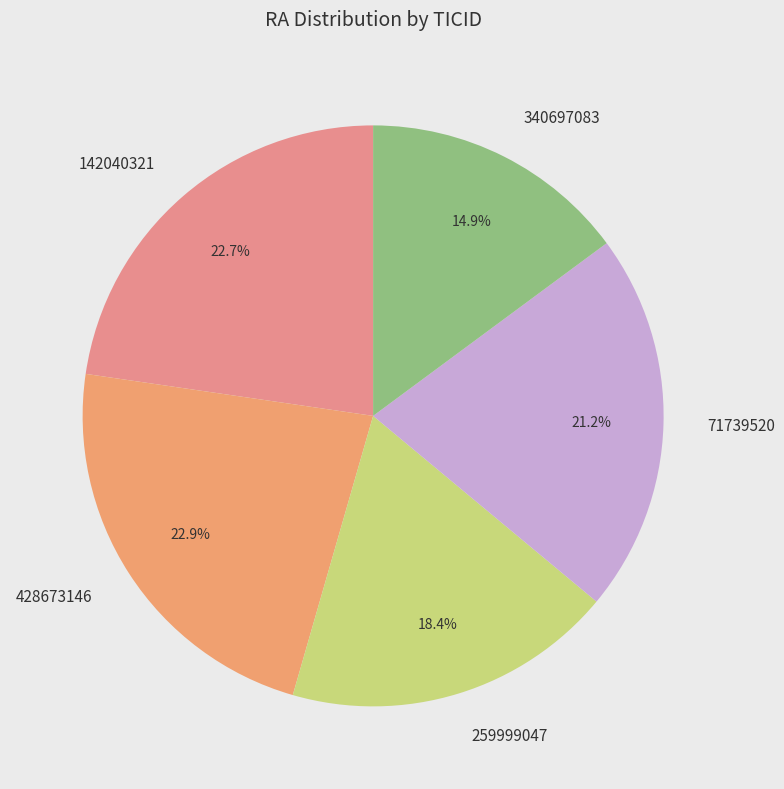

Is it true that 142040321 is 23% of the pie?

True